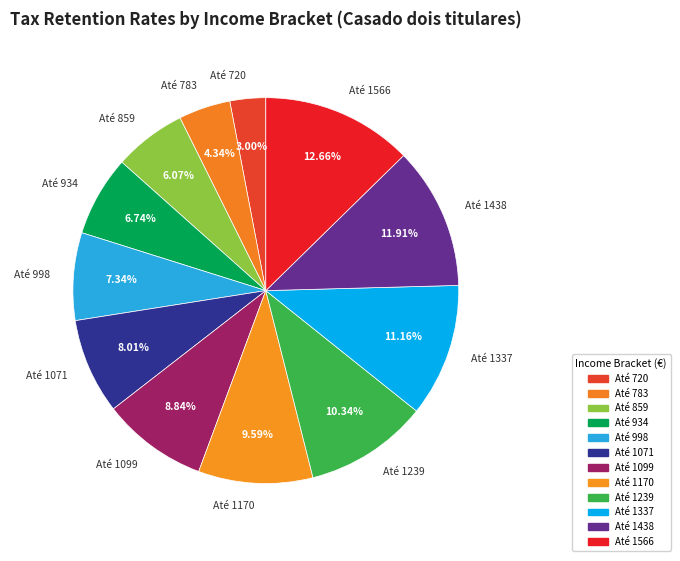

Does any single category account for the majority?

No